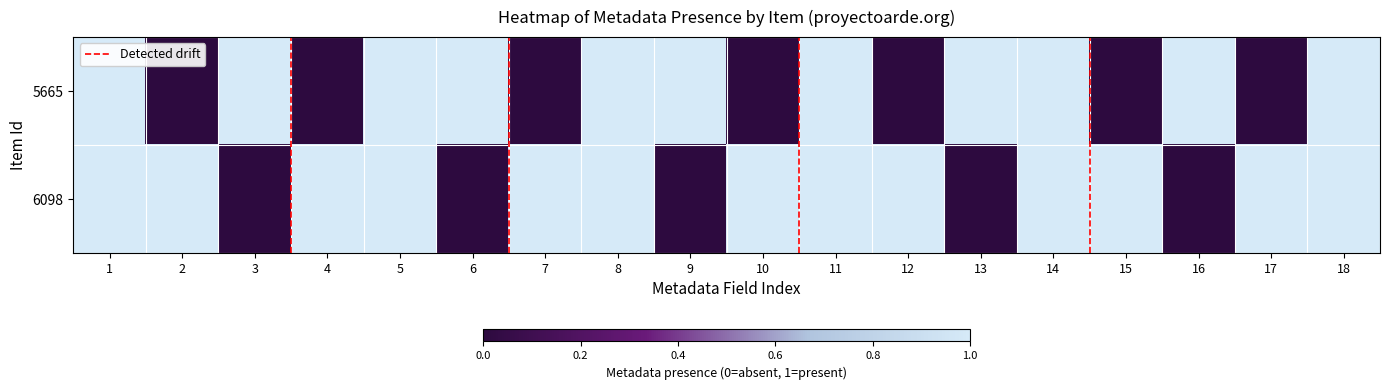

List the series in order of their peak value, lowest first.

5665, 6098